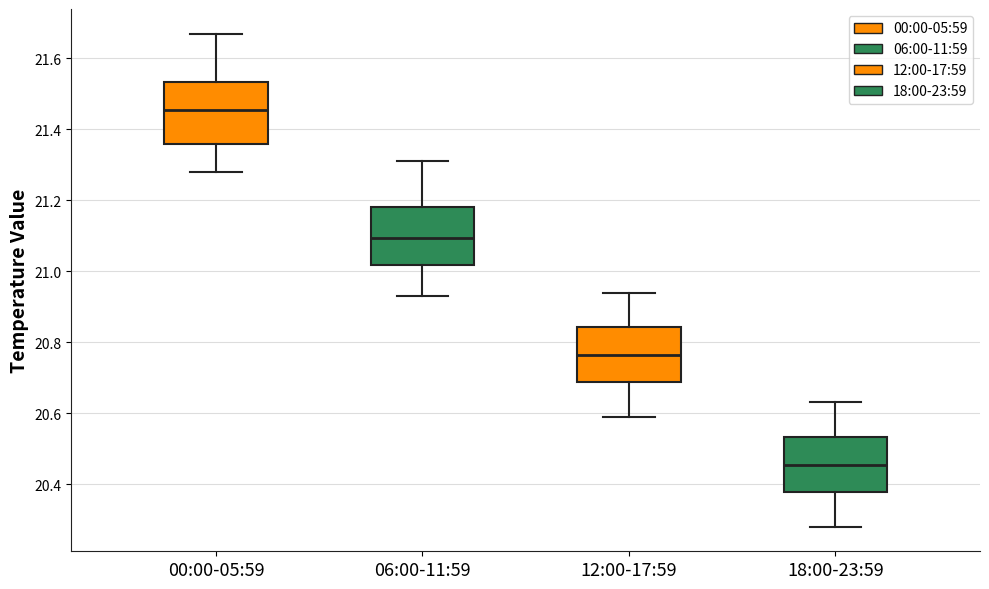

Reading left to right, transcribe this box plot: for each box, give where its median line is, the range the box spans, and where its two whiskers end, as read against the y-axis. The values are not printed on the chart, so give them approximately, as read against the axis.

00:00-05:59: median 21.46, box 21.36 to 21.54, whiskers 21.28 to 21.68
06:00-11:59: median 21.10, box 21.02 to 21.18, whiskers 20.94 to 21.32
12:00-17:59: median 20.76, box 20.68 to 20.84, whiskers 20.60 to 20.94
18:00-23:59: median 20.46, box 20.38 to 20.54, whiskers 20.28 to 20.64